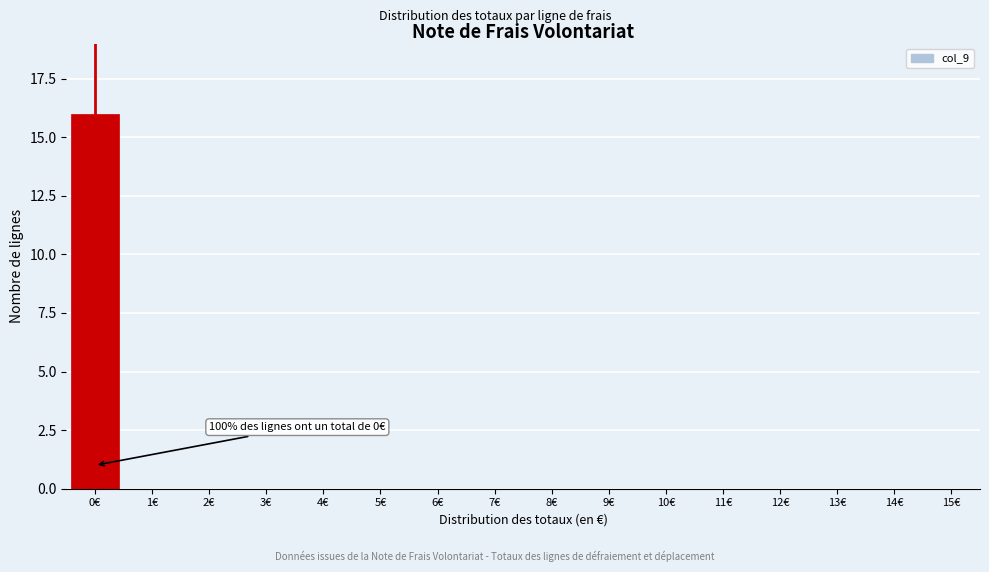

Reading left to right, what are all the values shown in this chart?

0€=16	1€=0	2€=0	3€=0	4€=0	5€=0	6€=0	7€=0	8€=0	9€=0	10€=0	11€=0	12€=0	13€=0	14€=0	15€=0